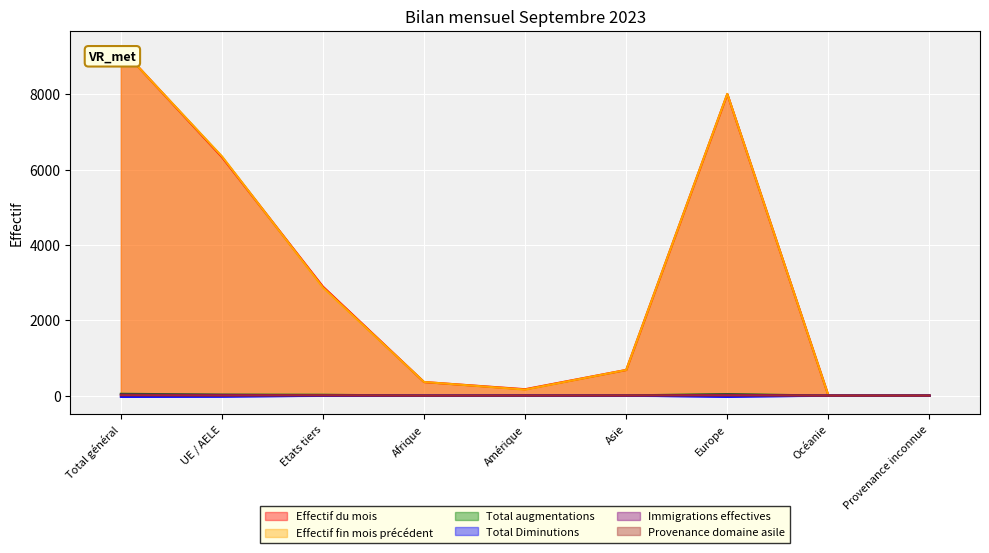

Between Europe and Provenance inconnue, which series saw the biggest shift?

Effectif fin mois précédent